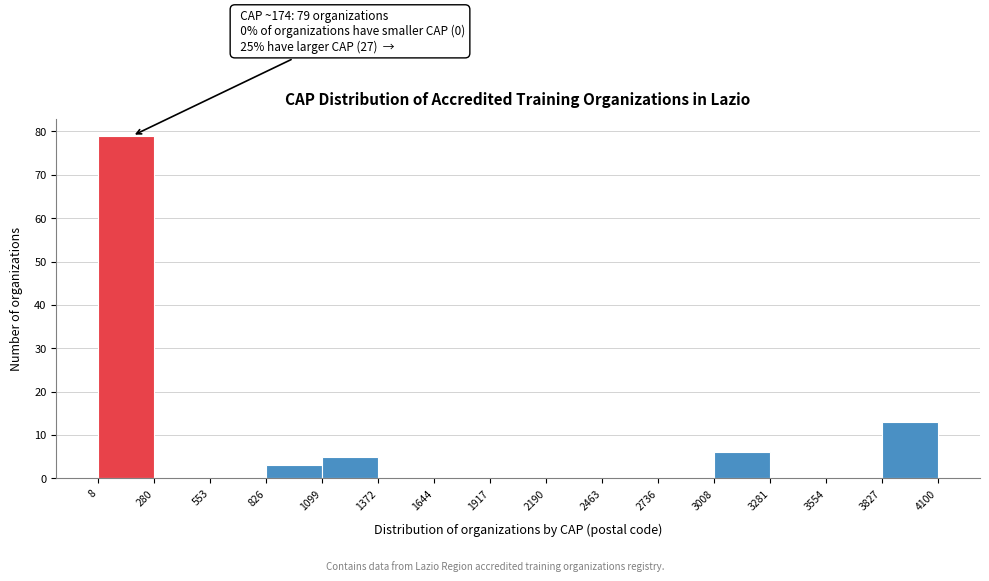

Over which range of the x-axis is the bar tallest?

8 to 280